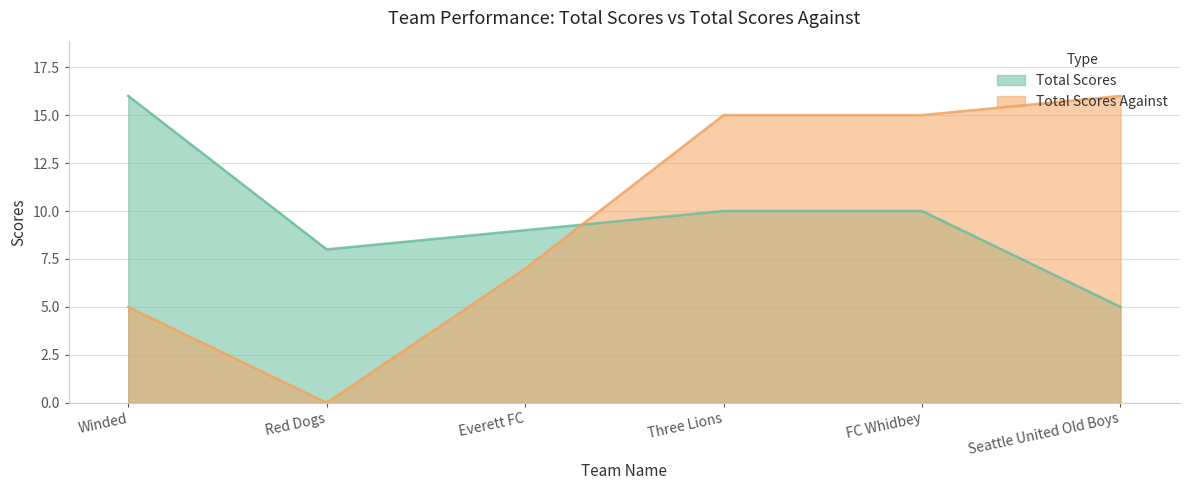

Reading left to right, extract all data points from this chart.

Total Scores: 16	8	9	10	10	5
Total Scores Against: 5	0	7	15	15	16